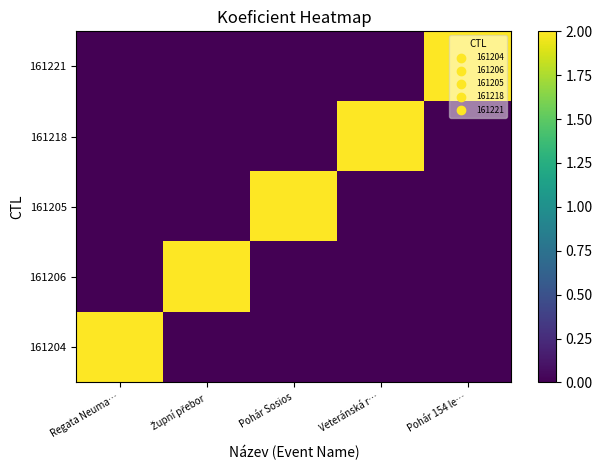

At Regata Neuma…, list the series in order from smallest to largest.

161206, 161205, 161218, 161221, 161204